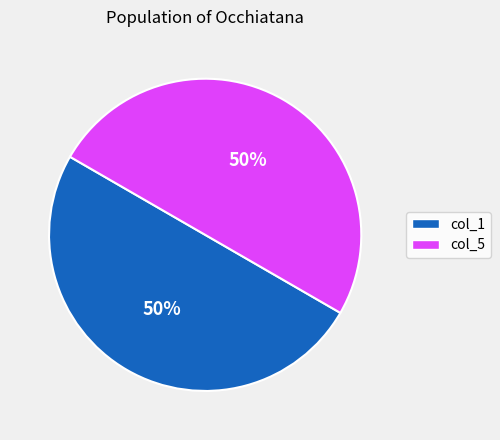

Approximately how many times larger is the value at col_1 compared to col_5?

1.0